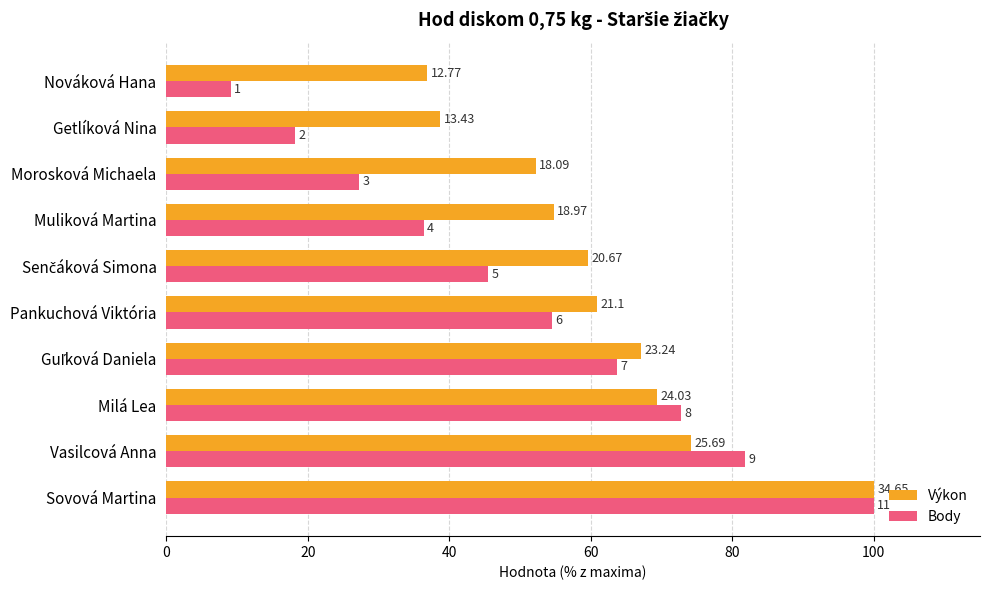

What are all the series names shown in the legend?

Výkon, Body